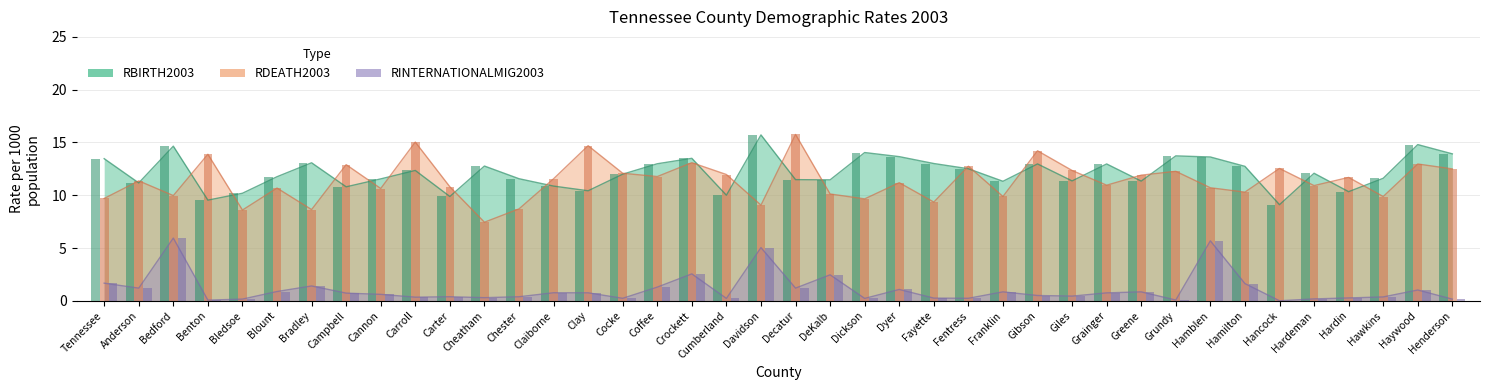

What is the label of the 3rd bar from the right?

Hawkins